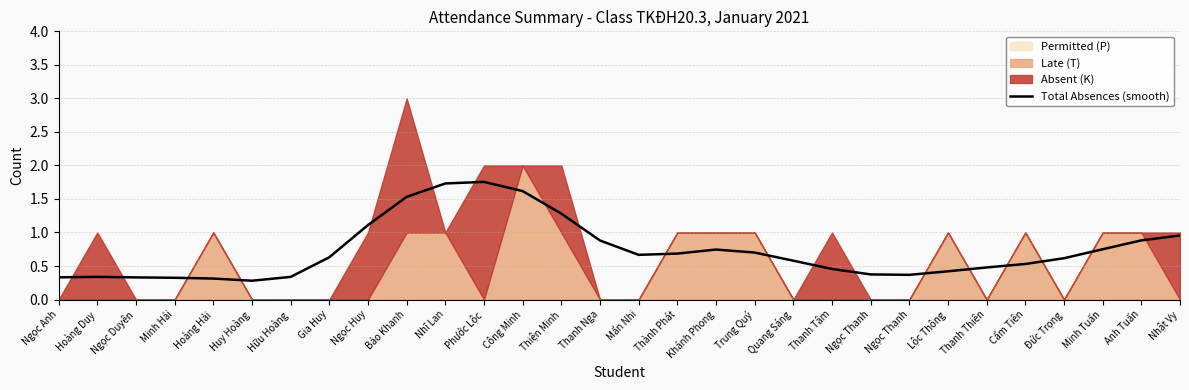

What is the change in value from Thành Phát to Đức Trọng?

-0.1